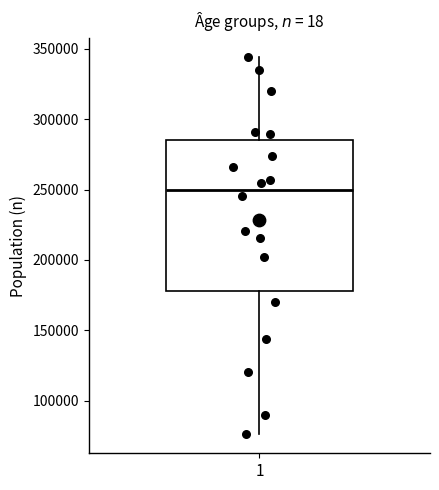

Where is the upper edge of the box at x = 1 on the y-axis? The values are not printed on the chart, so give them approximately, as read against the axis.

285000